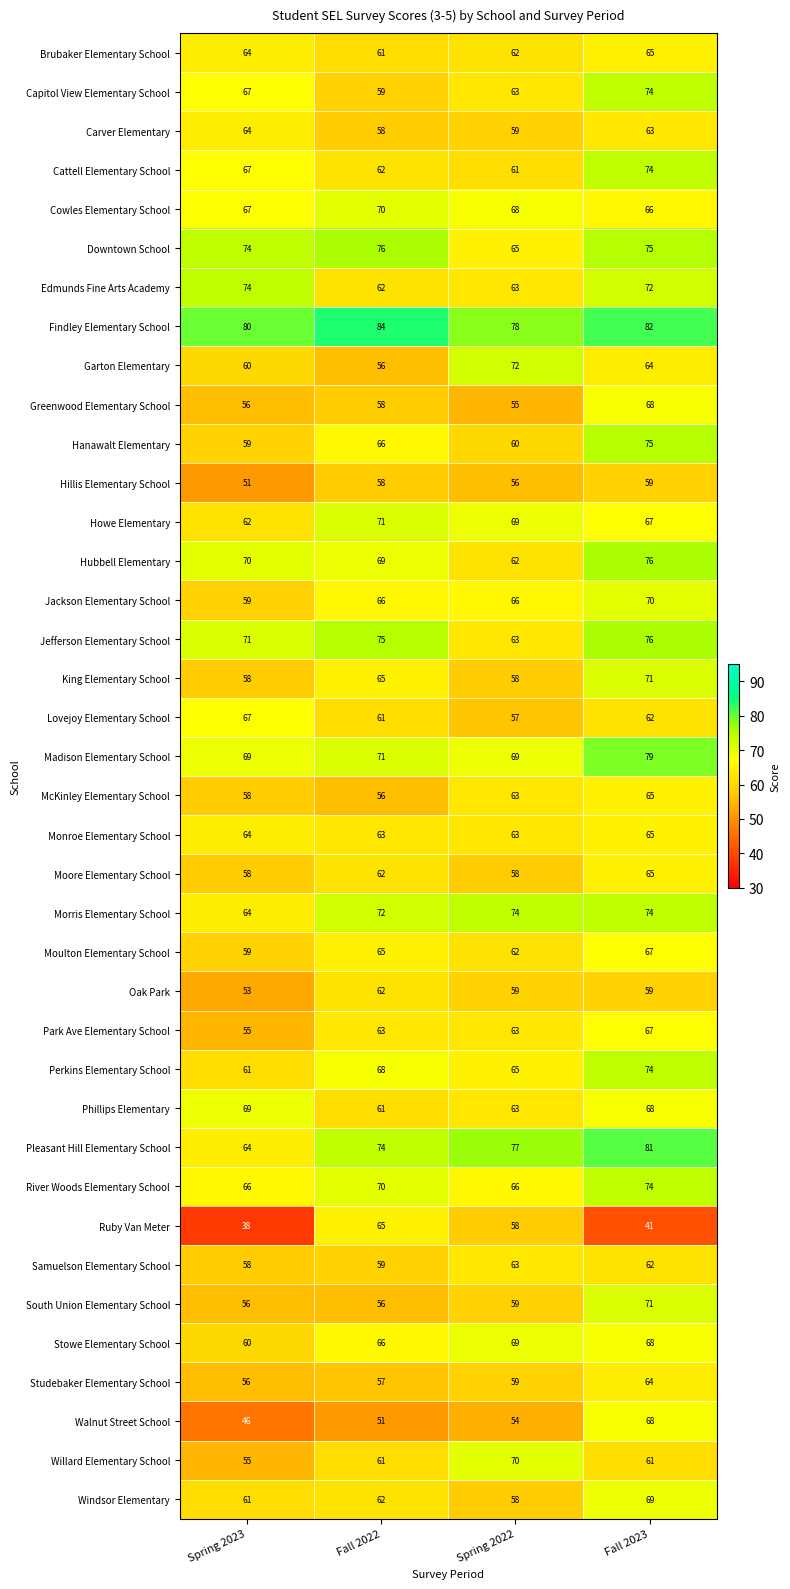

Which series has the largest total across all categories?

Findley Elementary School